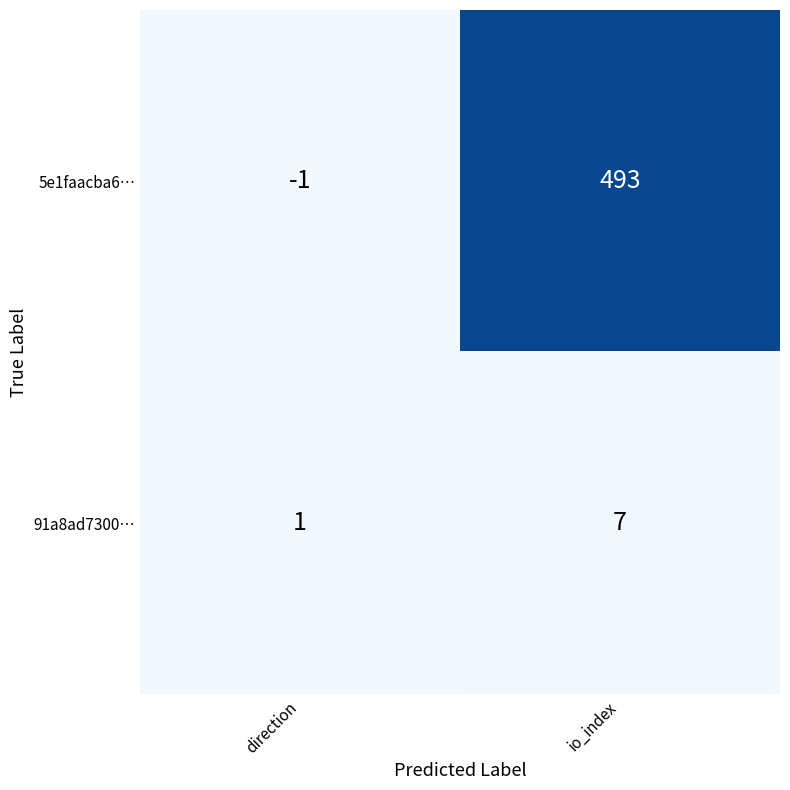

True or false: 91a8ad7300… has a value of 7 at io_index.

True